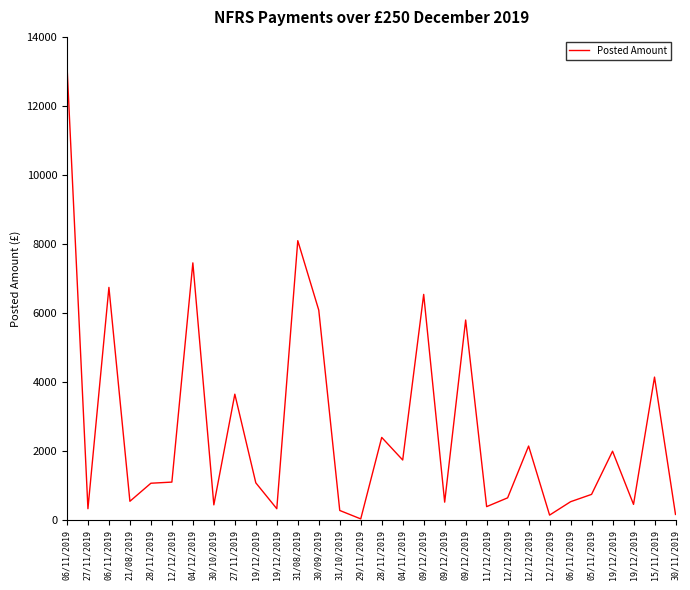

True or false: the data shows 1105.8 at 12/12/2019.

True